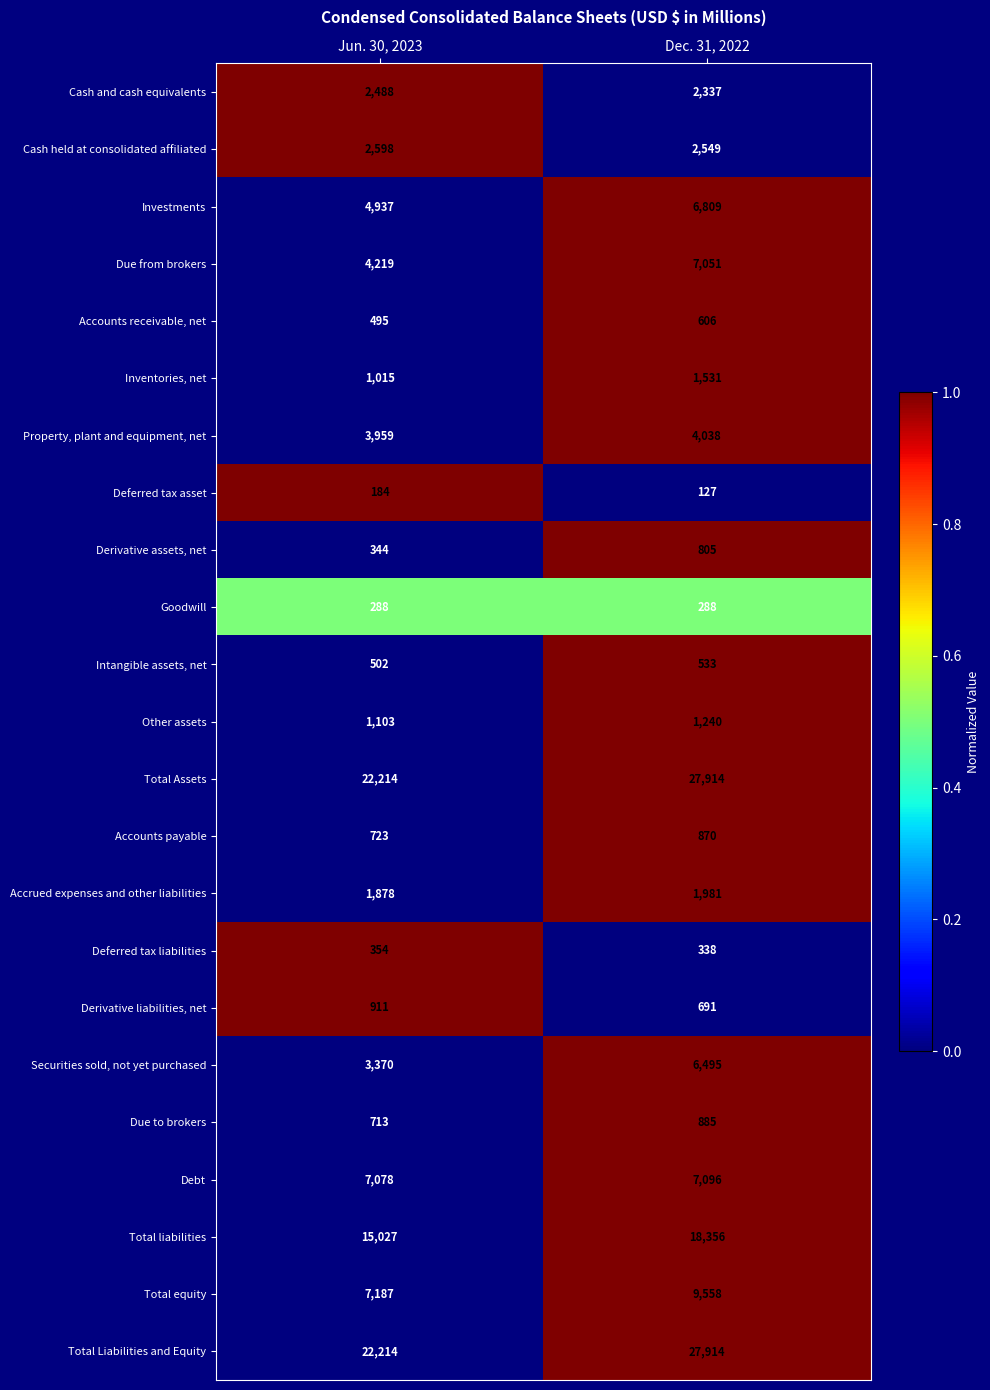

Is the value of Inventories, net at Jun. 30, 2023 greater than the value of Total liabilities at Jun. 30, 2023?

No